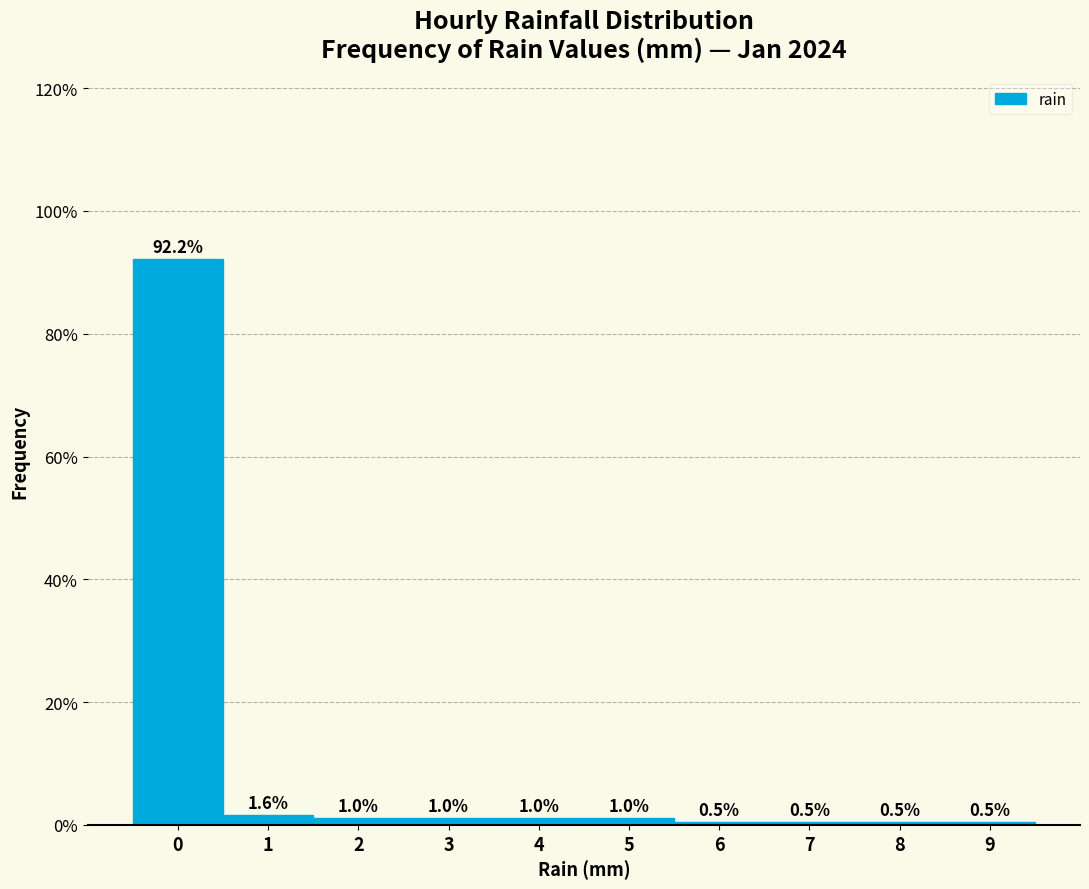

Reading right to left, list all the values displayed in this chart.

0.5	0.5	0.5	0.5	1.0	1.0	1.0	1.0	1.6	92.2